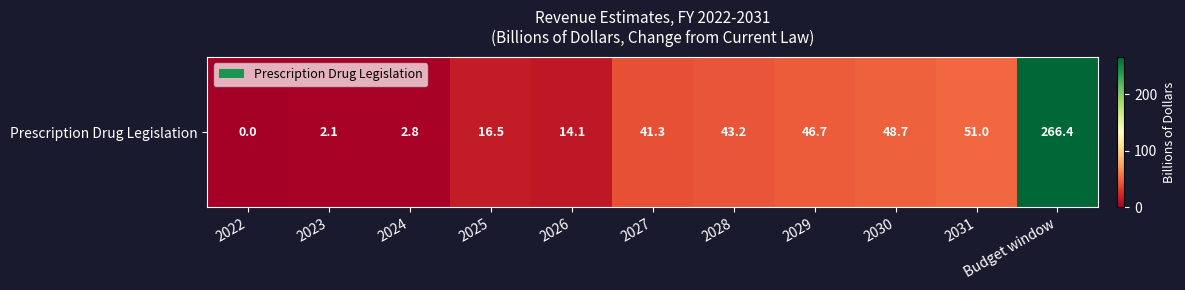

The chart shows a value of 43.2 at 2028. True or false?

True